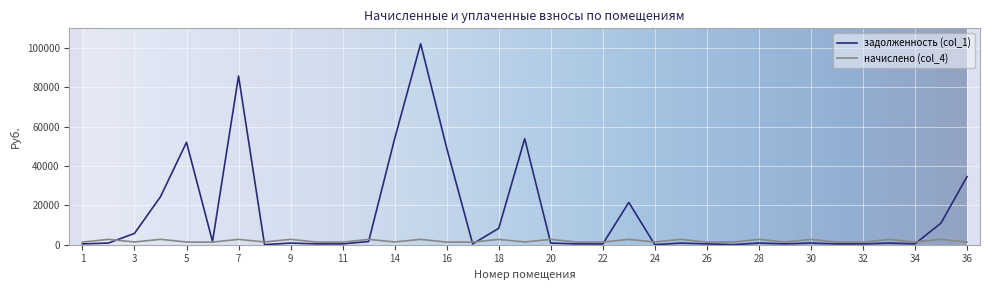

What is the greatest value displayed?

102165.5